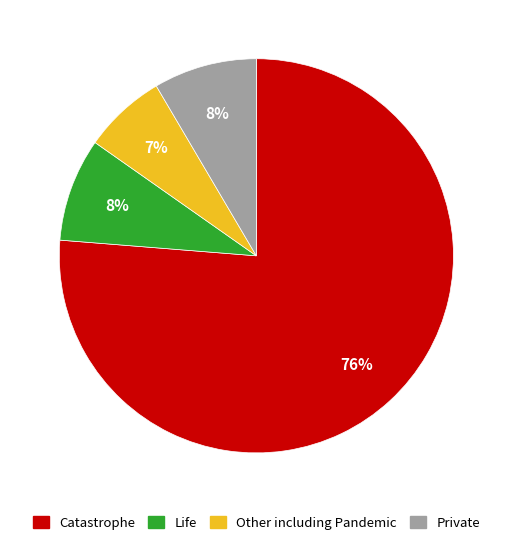

Does any single category account for the majority?

Yes